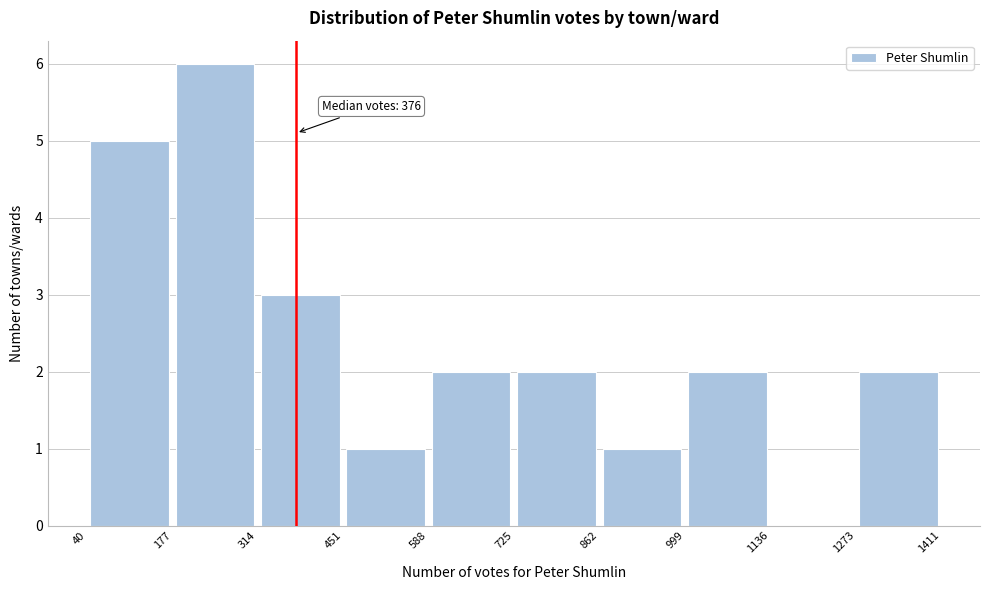

Which range on the x-axis has the tallest bar?

177 to 314